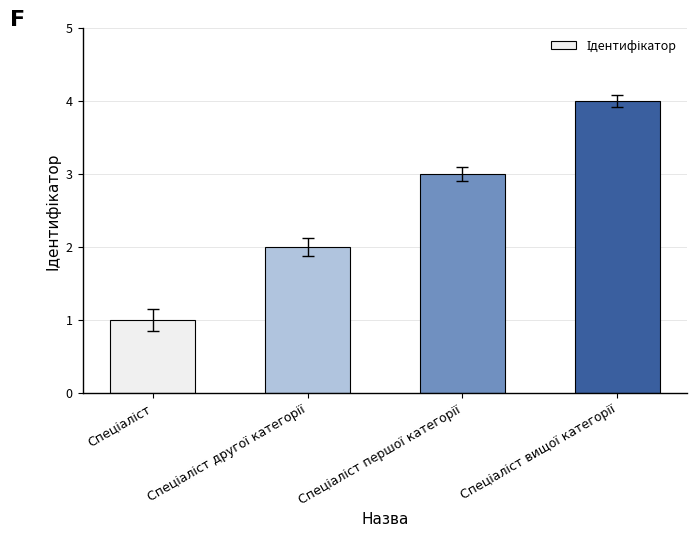

What is the maximum value shown in the chart?

4